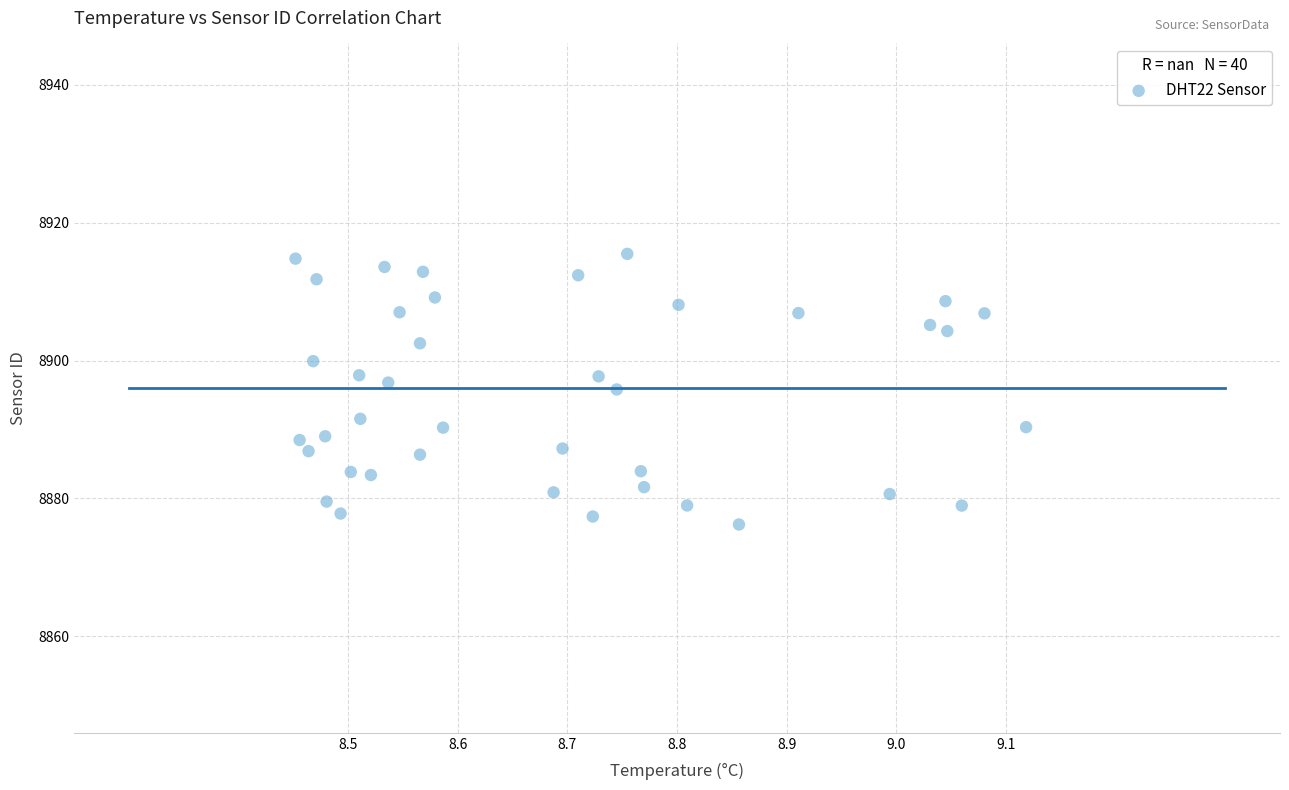

What is the range of X values (max minus min)?

0.7